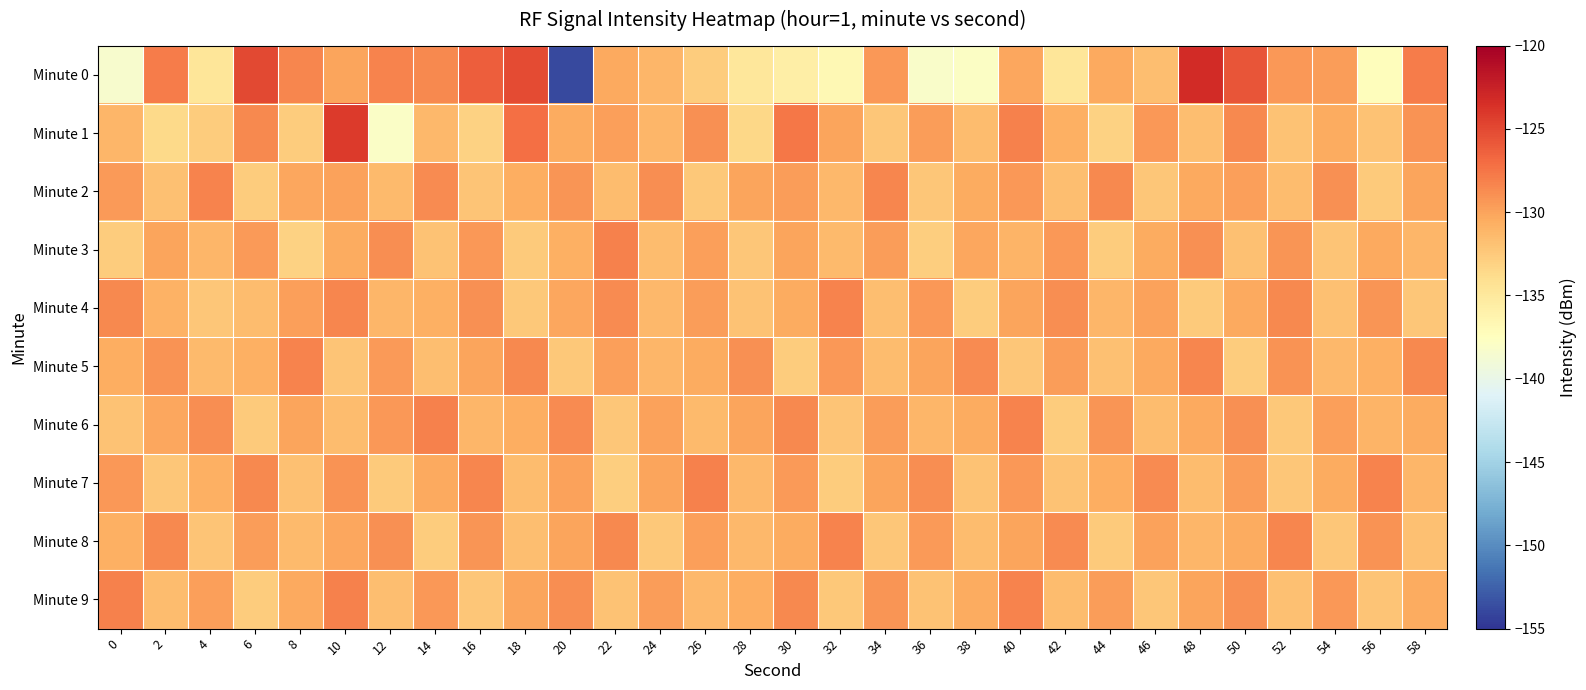

Reading left to right, extract all data points from this chart.

Minute 0: 0=-138.3	2=-127.8	4=-134.7	6=-125.0	8=-128.4	10=-130.1	12=-128.3	14=-128.6	16=-126.2	18=-125.1	20=-153.8	22=-130.3	24=-131.1	26=-132.7	28=-134.8	30=-135.6	32=-136.8	34=-129.4	36=-138.1	38=-137.8	40=-130.2	42=-134.6	44=-130.3	46=-131.7	48=-123.3	50=-125.7	52=-129.3	54=-129.6	56=-137.4	58=-127.9
Minute 1: 0=-131.1	2=-133.6	4=-132.7	6=-128.5	8=-132.7	10=-124.2	12=-137.9	14=-131.3	16=-133.0	18=-127.1	20=-130.5	22=-129.8	24=-131.2	26=-128.9	28=-133.4	30=-127.6	32=-130.1	34=-132.3	36=-129.7	38=-131.5	40=-128.2	42=-130.8	44=-133.1	46=-129.3	48=-131.7	50=-128.5	52=-132.0	54=-130.4	56=-131.9	58=-129.1
Minute 2: 0=-129.5	2=-131.8	4=-128.3	6=-132.6	8=-130.2	10=-129.9	12=-131.4	14=-128.7	16=-132.1	18=-130.6	20=-129.2	22=-131.6	24=-128.8	26=-132.4	28=-130.0	30=-129.6	32=-131.3	34=-128.4	36=-132.2	38=-130.5	40=-129.4	42=-131.7	44=-128.6	46=-132.3	48=-130.3	50=-129.8	52=-131.5	54=-128.9	56=-132.5	58=-130.1
Minute 3: 0=-132.7	2=-130.0	4=-131.2	6=-129.5	8=-133.0	10=-130.4	12=-128.8	14=-131.9	16=-129.3	18=-132.5	20=-130.7	22=-128.2	24=-131.6	26=-129.8	28=-132.3	30=-130.1	32=-131.4	34=-129.7	36=-132.8	38=-130.2	40=-131.0	42=-129.4	44=-132.6	46=-130.5	48=-128.9	50=-131.8	52=-129.2	54=-132.1	56=-130.3	58=-131.1
Minute 4: 0=-128.6	2=-130.9	4=-132.2	6=-131.5	8=-129.8	10=-128.4	12=-131.1	14=-130.7	16=-129.0	18=-132.4	20=-130.2	22=-128.7	24=-131.3	26=-129.6	28=-132.0	30=-130.5	32=-128.3	34=-131.7	36=-129.4	38=-132.7	40=-130.0	42=-128.8	44=-131.2	46=-129.9	48=-132.5	50=-130.3	52=-128.5	54=-131.8	56=-129.2	58=-132.3
Minute 5: 0=-130.6	2=-129.1	4=-131.4	6=-130.8	8=-128.3	10=-132.1	12=-129.5	14=-131.7	16=-130.0	18=-128.6	20=-132.4	22=-129.8	24=-131.2	26=-130.4	28=-128.9	30=-132.6	32=-129.3	34=-131.5	36=-130.1	38=-128.7	40=-132.2	42=-129.6	44=-131.8	46=-130.3	48=-128.4	50=-132.7	52=-129.1	54=-131.3	56=-130.7	58=-128.5
Minute 6: 0=-131.9	2=-130.2	4=-128.8	6=-132.5	8=-130.0	10=-131.6	12=-129.3	14=-128.1	16=-131.2	18=-130.6	20=-128.7	22=-132.3	24=-129.9	26=-131.4	28=-130.1	30=-128.5	32=-132.1	34=-129.7	36=-131.1	38=-130.4	40=-128.3	42=-132.6	44=-129.2	46=-131.5	48=-130.3	50=-128.9	52=-132.4	54=-129.8	56=-131.0	58=-130.5
Minute 7: 0=-129.4	2=-132.2	4=-130.7	6=-128.6	8=-131.8	10=-129.1	12=-132.5	14=-130.3	16=-128.4	18=-131.6	20=-129.9	22=-132.8	24=-130.0	26=-128.2	28=-131.3	30=-129.5	32=-132.7	34=-130.1	36=-128.8	38=-131.9	40=-129.3	42=-132.0	44=-130.6	46=-128.7	48=-131.5	50=-129.7	52=-132.3	54=-130.4	56=-128.3	58=-131.1
Minute 8: 0=-130.8	2=-128.5	4=-132.1	6=-129.6	8=-131.4	10=-130.2	12=-128.9	14=-132.6	16=-129.2	18=-131.7	20=-130.0	22=-128.6	24=-132.4	26=-129.8	28=-131.3	30=-130.5	32=-128.3	34=-132.2	36=-129.5	38=-131.6	40=-130.1	42=-128.7	44=-132.5	46=-129.9	48=-131.2	50=-130.4	52=-128.4	54=-132.3	56=-129.1	58=-131.8
Minute 9: 0=-128.2	2=-131.5	4=-129.8	6=-132.6	8=-130.3	10=-128.1	12=-131.7	14=-129.4	16=-132.3	18=-130.1	20=-128.8	22=-132.0	24=-129.6	26=-131.3	28=-130.6	30=-128.5	32=-132.4	34=-129.2	36=-131.9	38=-130.4	40=-128.3	42=-131.6	44=-129.7	46=-132.2	48=-130.0	50=-128.9	52=-131.8	54=-129.3	56=-132.1	58=-130.5